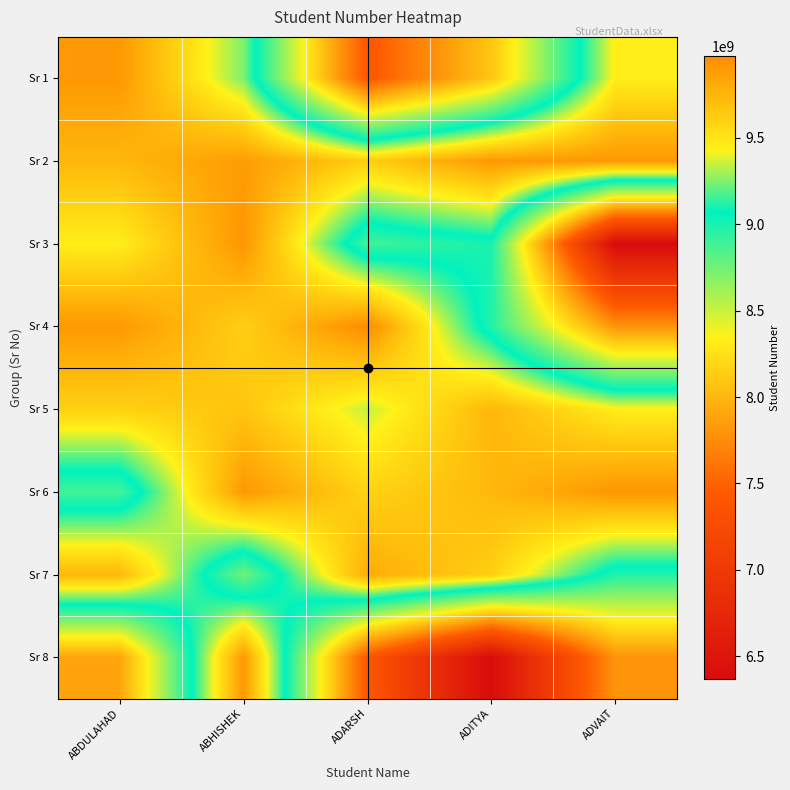

How many series are shown in this chart?

8